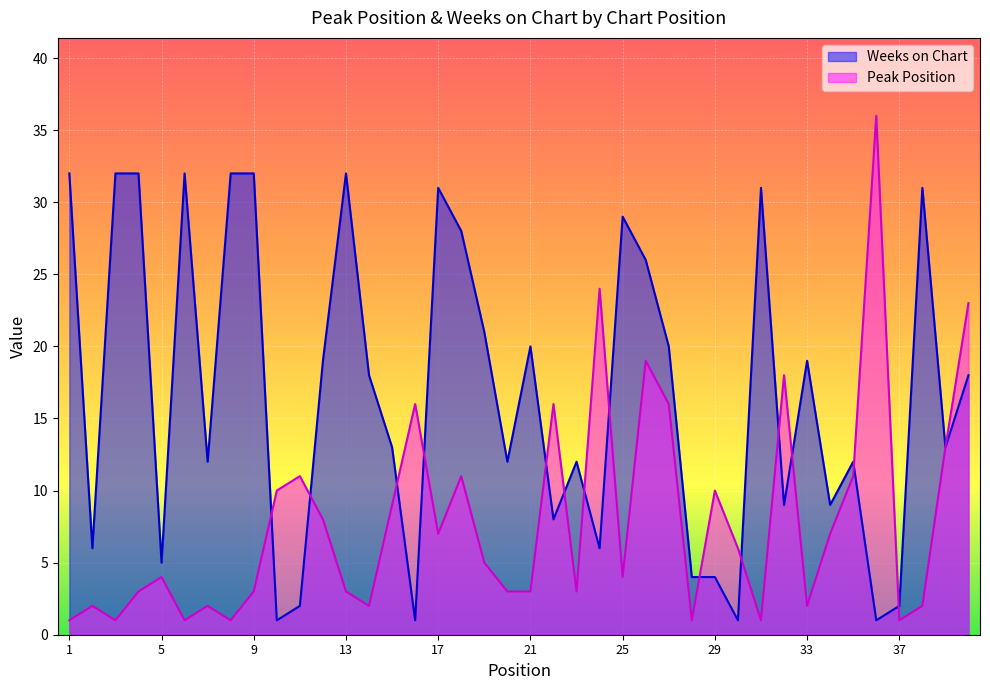

Which category has the highest value in the Peak Position series?

36